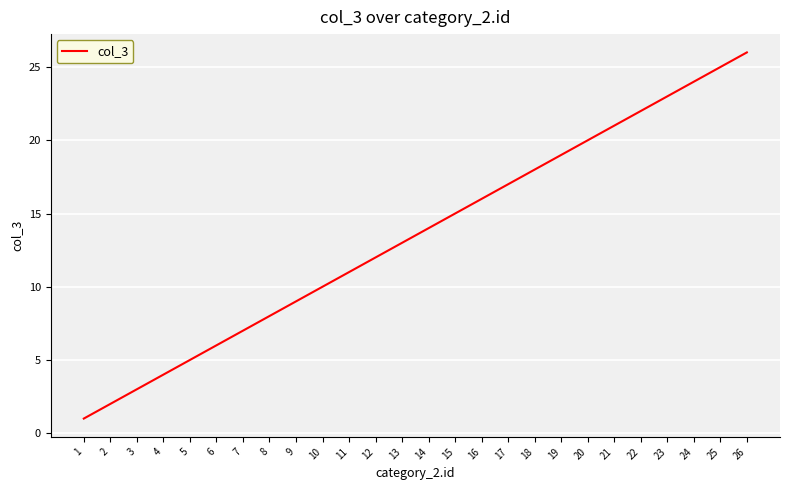

What is the sum of the values at 2 and 20?

22